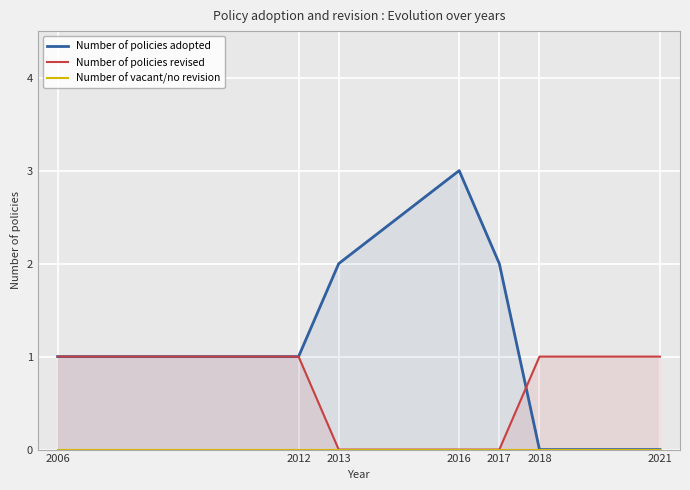

Reading right to left, extract all data points from this chart.

Number of policies adopted: 0	0	2	3	2	1	1
Number of policies revised: 1	1	0	0	0	1	1
Number of vacant/no revision: 0	0	0	0	0	0	0